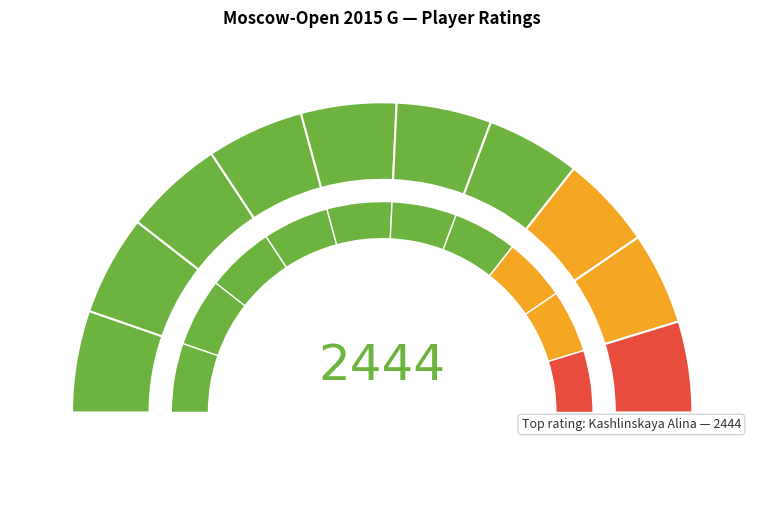

To the nearest percent, what is the average slice percentage?

10%